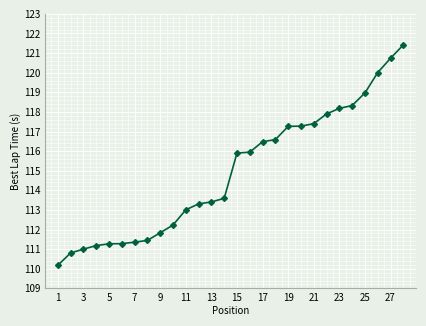

What is the maximum value shown in the chart?

121.4